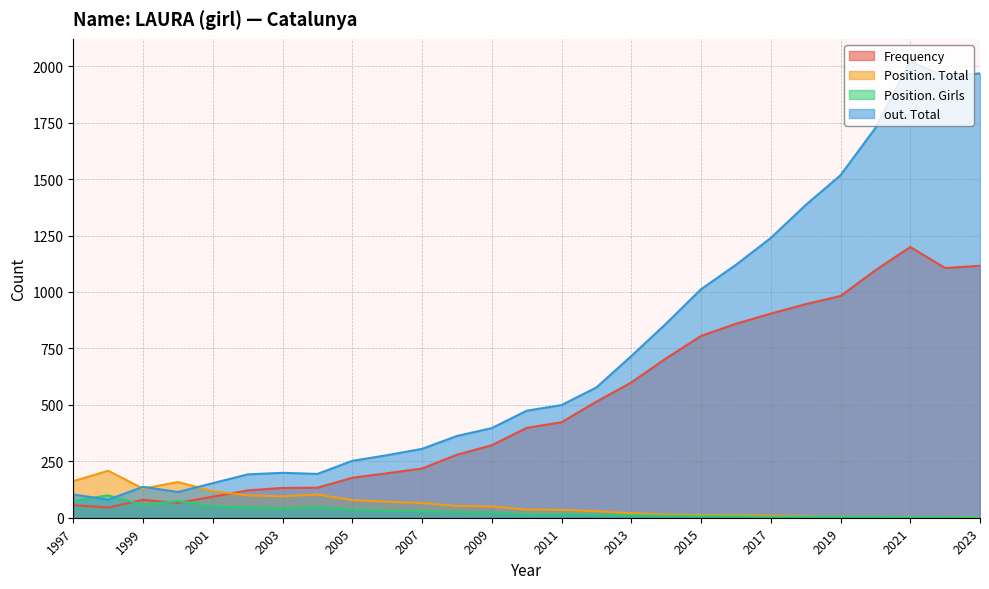

How many lines are shown in the chart?

4